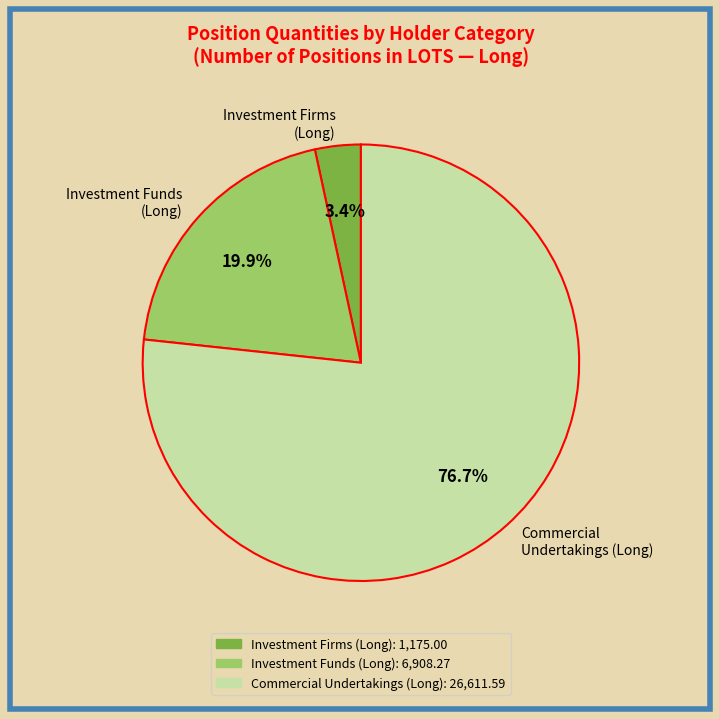

How many segments does this pie chart have?

3